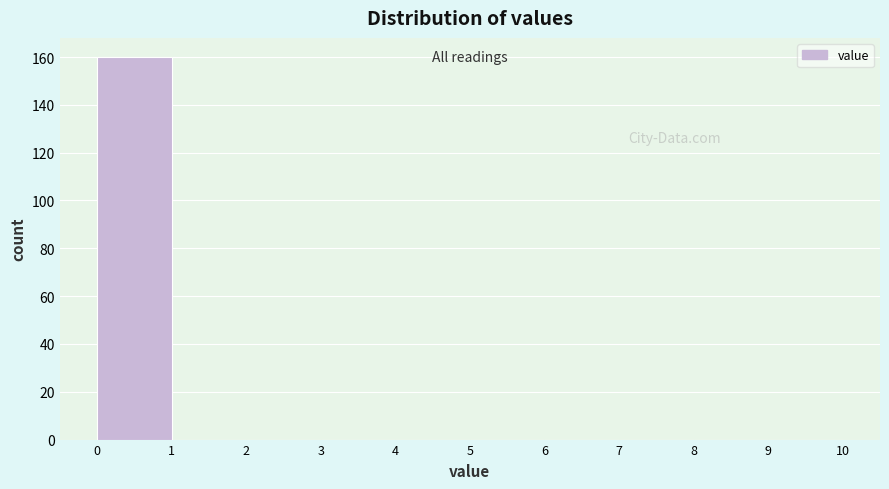

Reading left to right, list every bar in this chart as the range it spans on the x-axis followed by its height. The values are not printed on the chart, so give them approximately, as read against the axis.

0 to 1: 160
1 to 2: 0
2 to 3: 0
3 to 4: 0
4 to 5: 0
5 to 6: 0
6 to 7: 0
7 to 8: 0
8 to 9: 0
9 to 10: 0